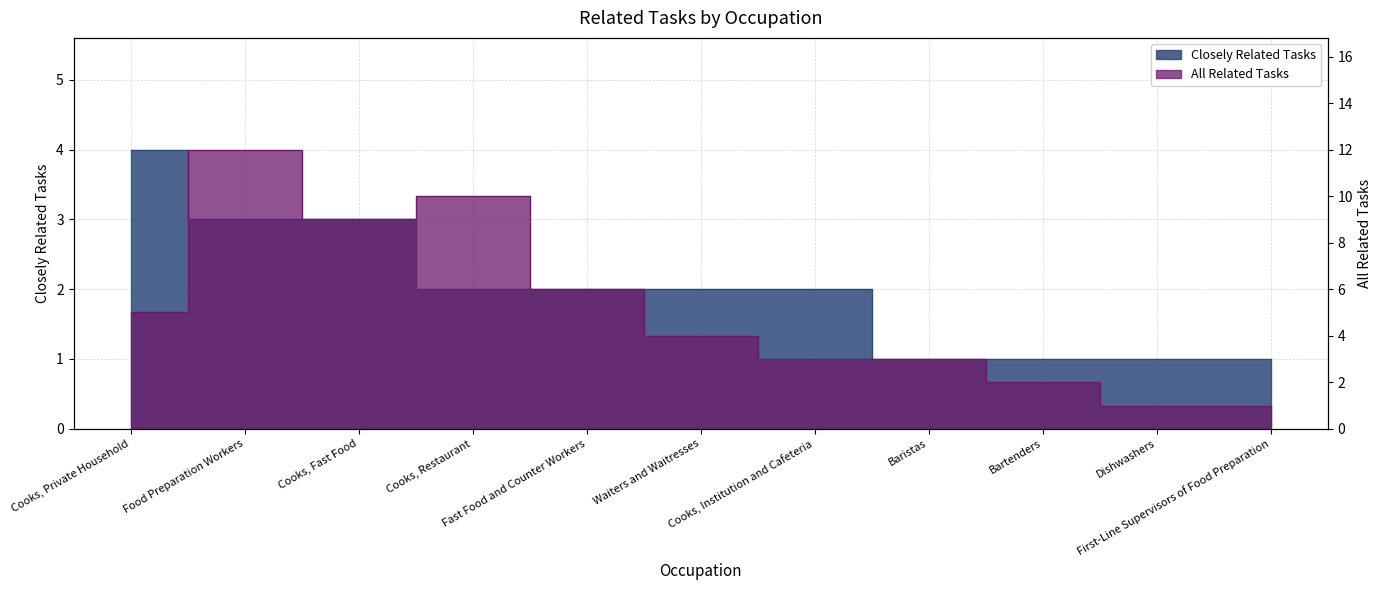

True or false: Closely Related Tasks has a value of 2 at Cooks, Restaurant.

True